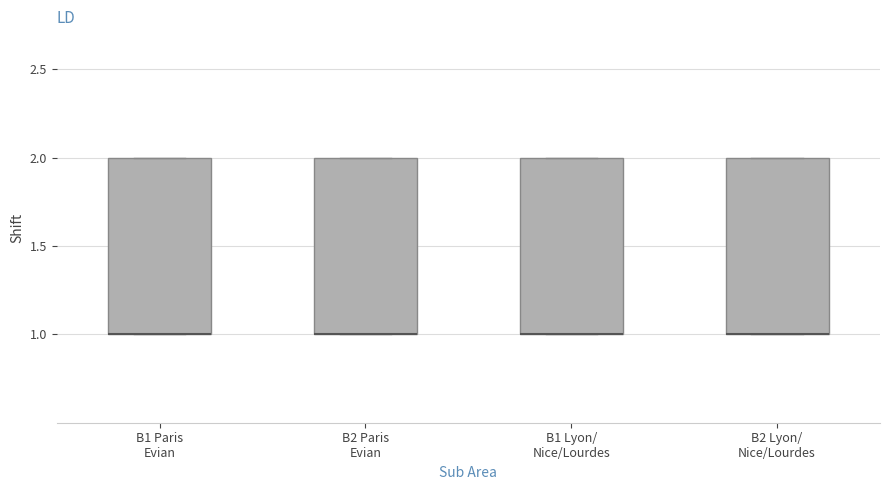

Where is the lower edge of the box for B1 Paris Evian on the y-axis? The values are not printed on the chart, so give them approximately, as read against the axis.

1